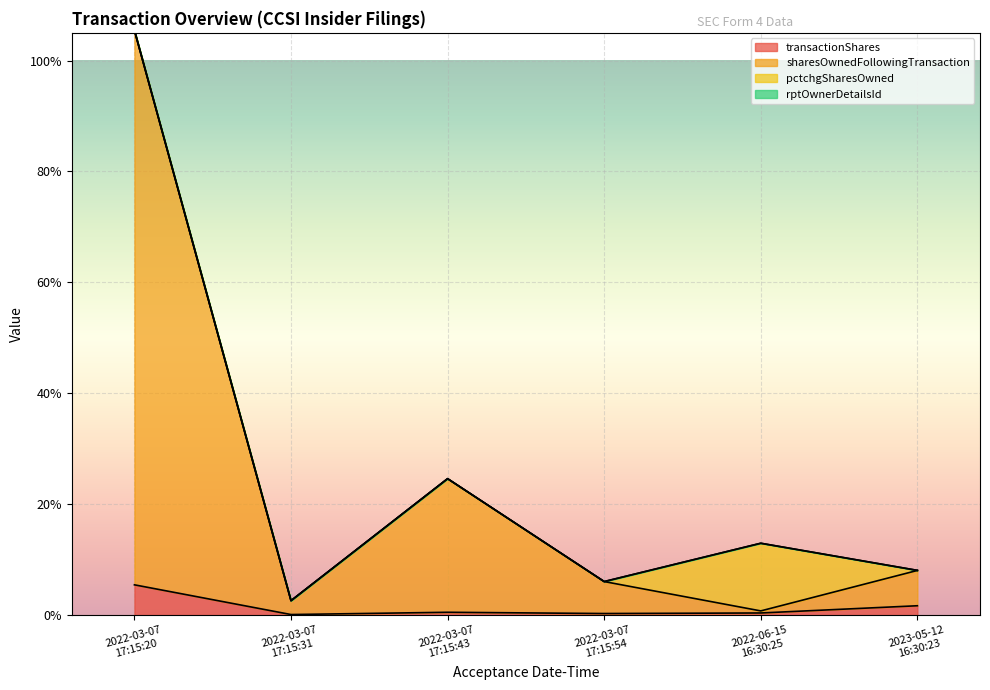

At which label is sharesOwnedFollowingTransaction closest to 0?

2022-06-15
16:30:25